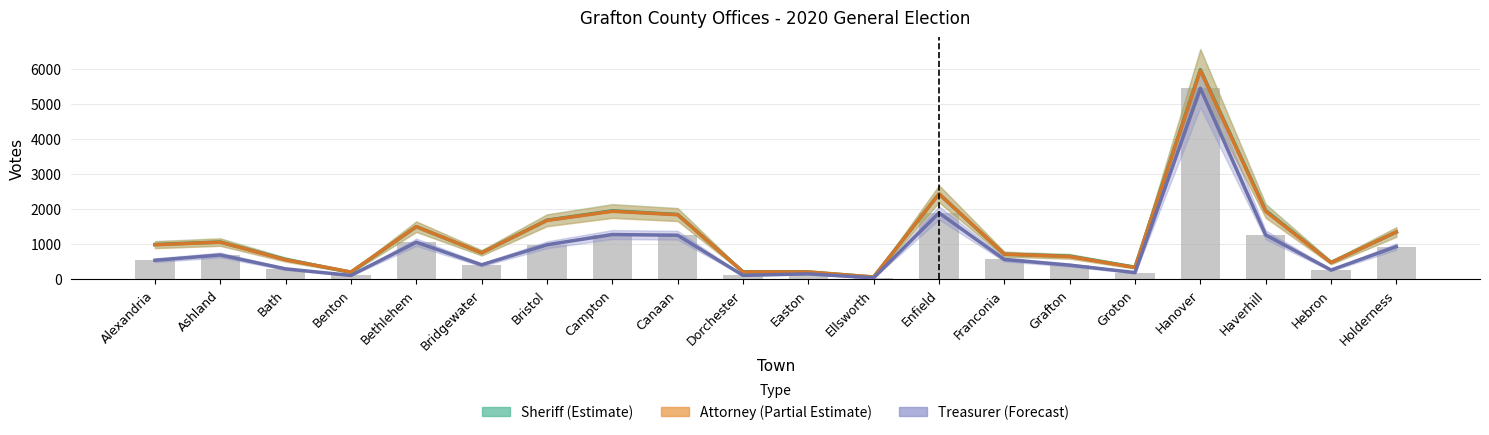

Is it true that Treasurer (Forecast) equals 2043 at Campton?

False